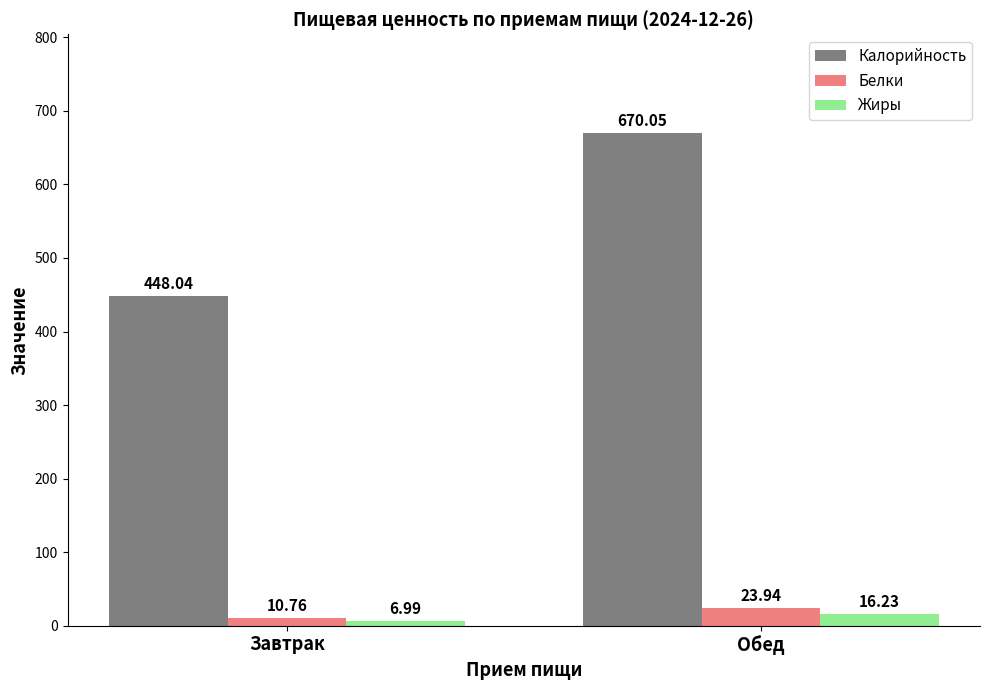

At which label does Калорийность first exceed 670?

Обед